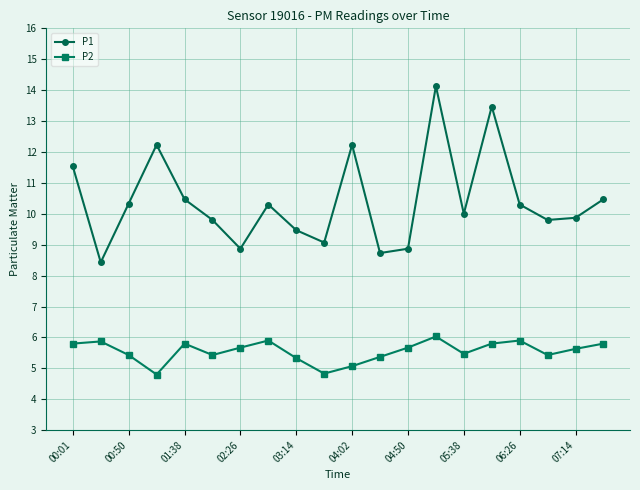

What is the value of the P1 point at the 12th from the left?

8.7